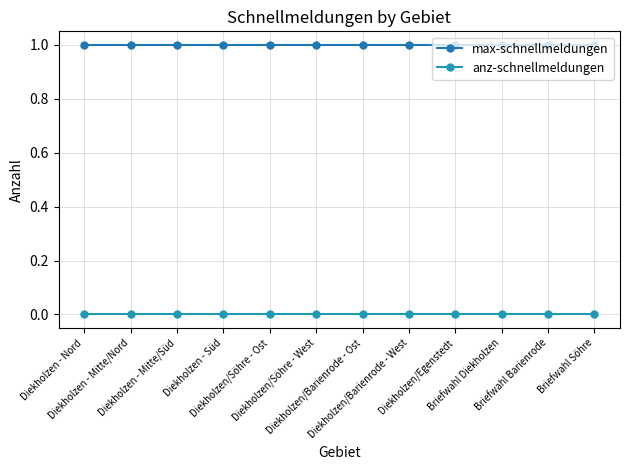

At how many categories does at least one series exceed 0?

12